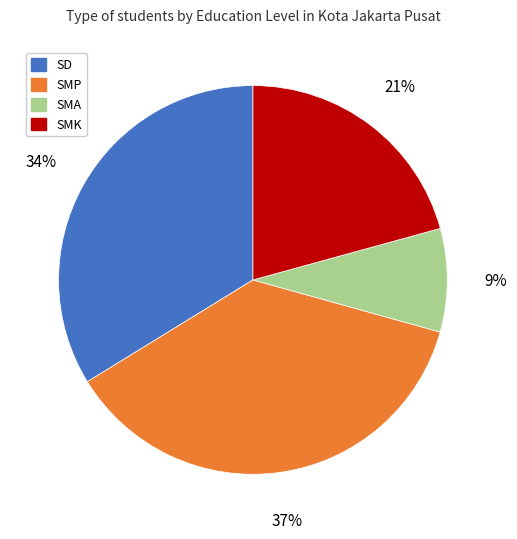

To the nearest percent, what is the difference between the largest and smallest slice percentages?

28%